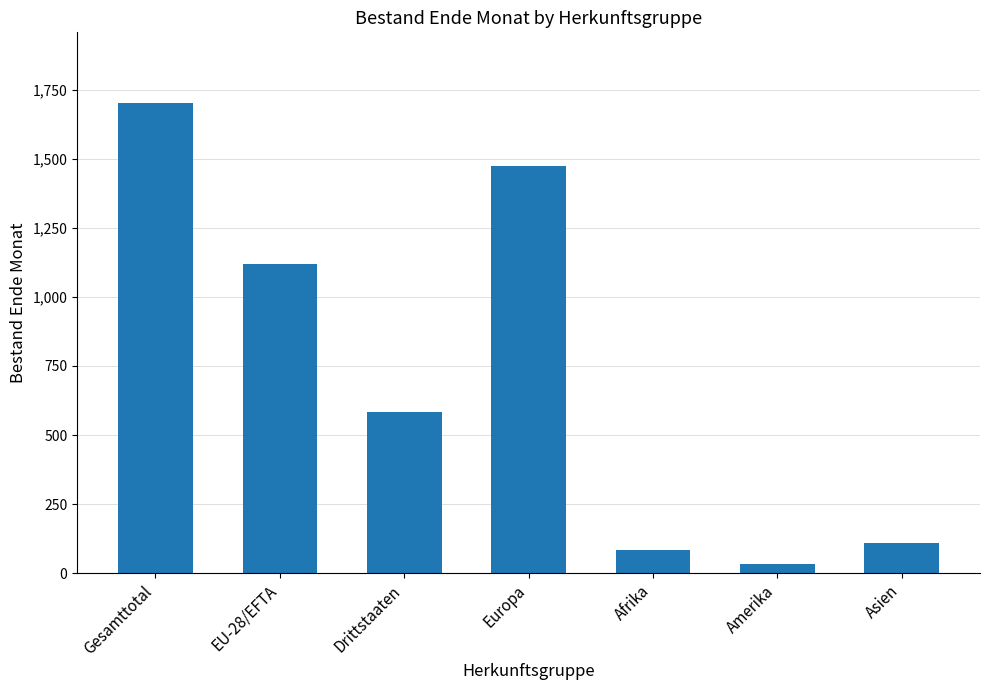

What is the difference between the second highest and minimum values?

1442